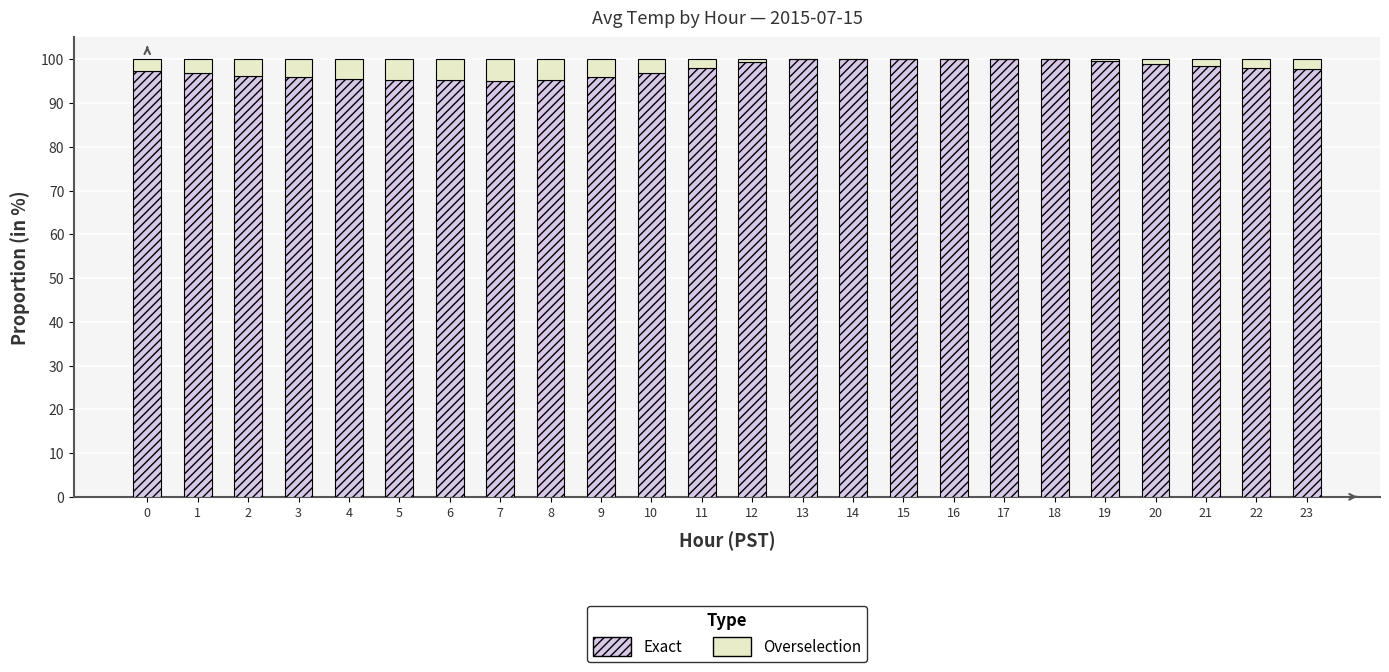

Are the bars horizontal?

No